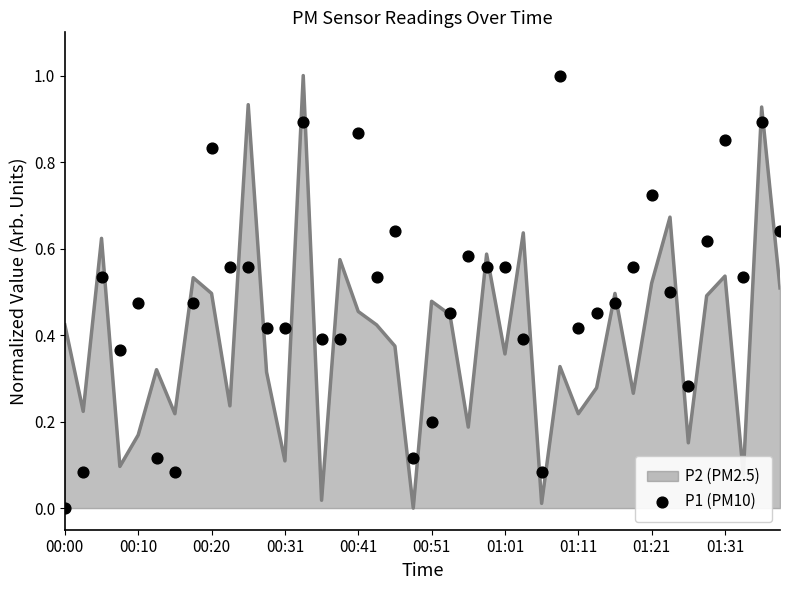

Between 35 and 19, which is larger?

35